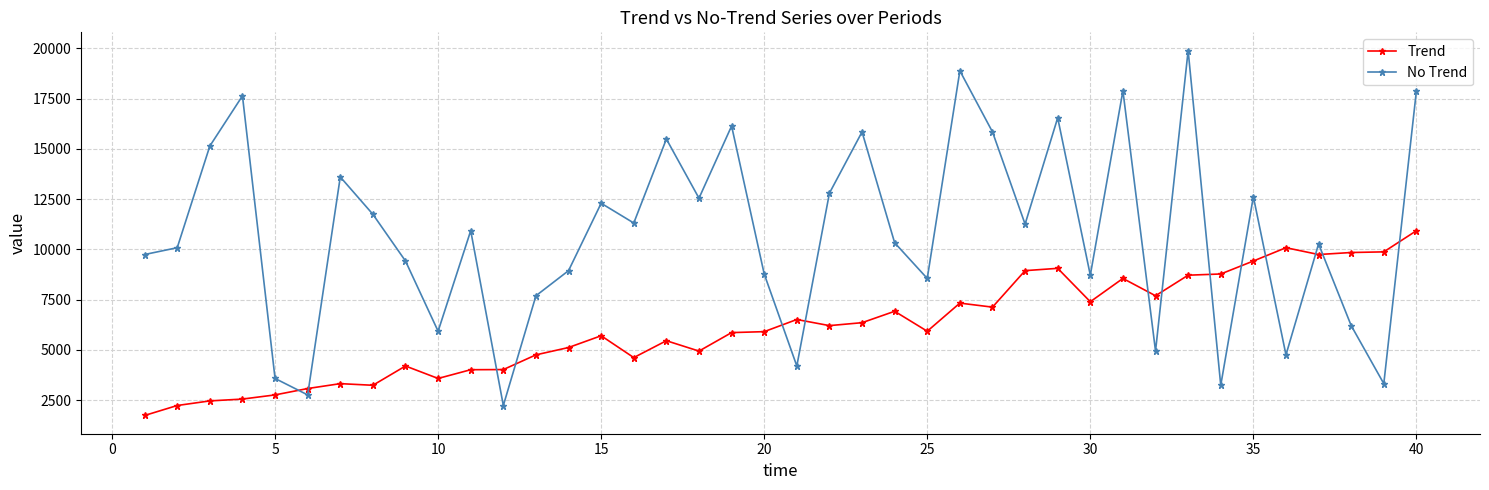

Does the chart display data point markers on the line(s)?

Yes